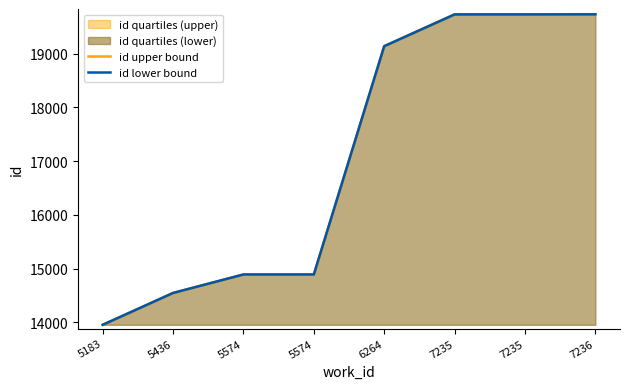

True or false: id upper bound has more than 2 interior local peaks.

False